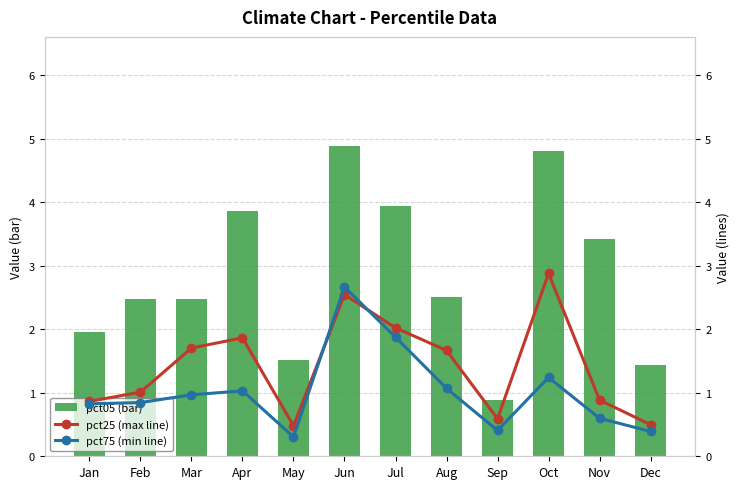

List the labels in order of pct05 (bar) value, smallest first.

Sep, Dec, May, Jan, Feb, Mar, Aug, Nov, Apr, Jul, Oct, Jun